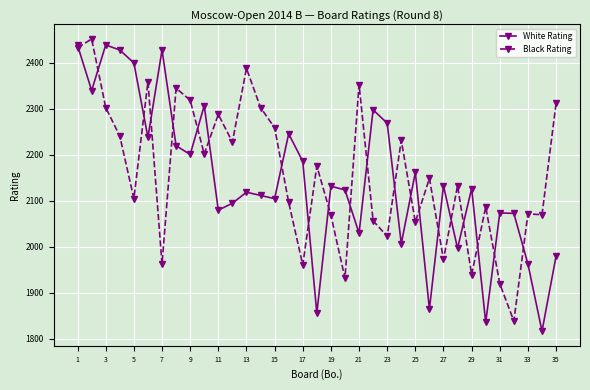

At how many categories does at least one series exceed 1858?

35